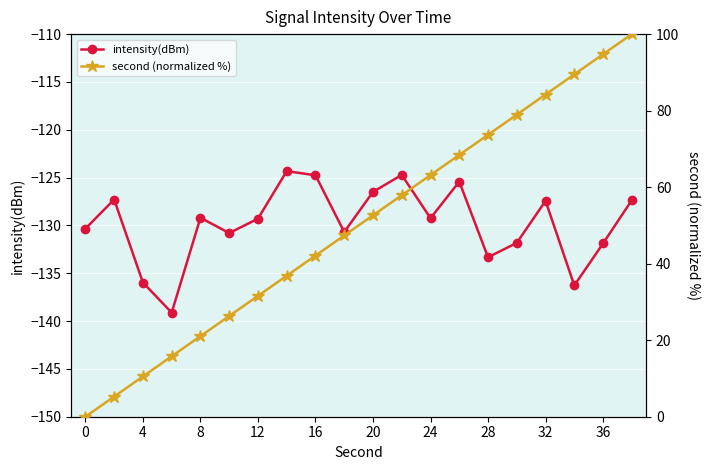

What is the value of the intensity(dBm) point at the 5th from the left?

-129.2